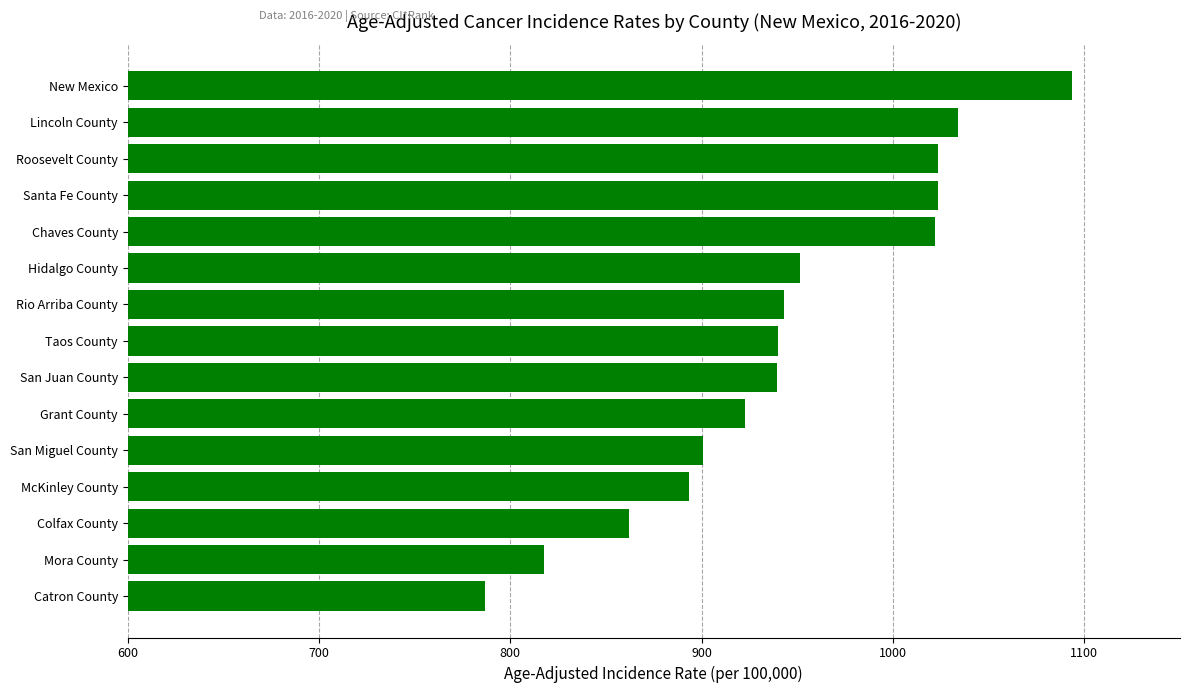

Are the bars grouped side by side (vs. stacked)?

No